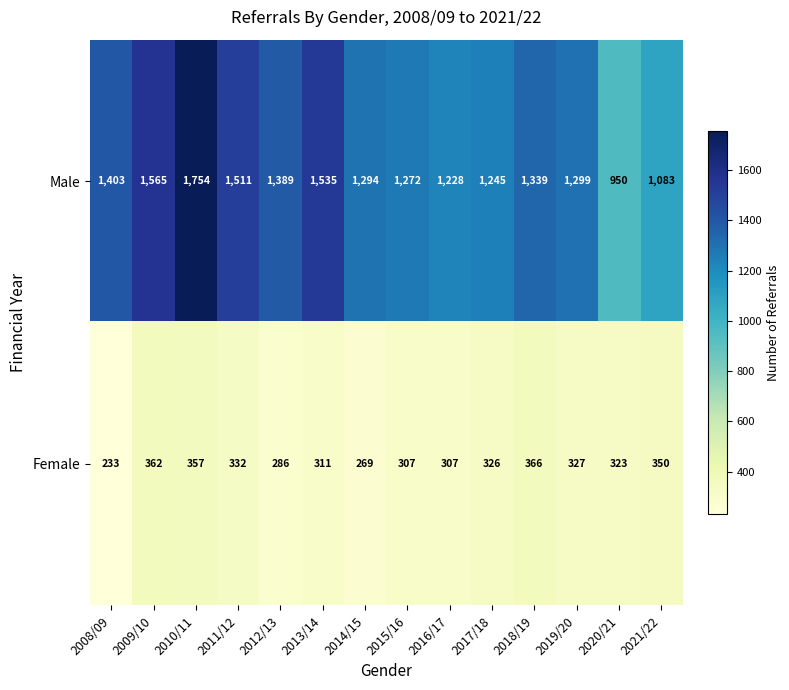

How many values in the Male series are below 1339?

7